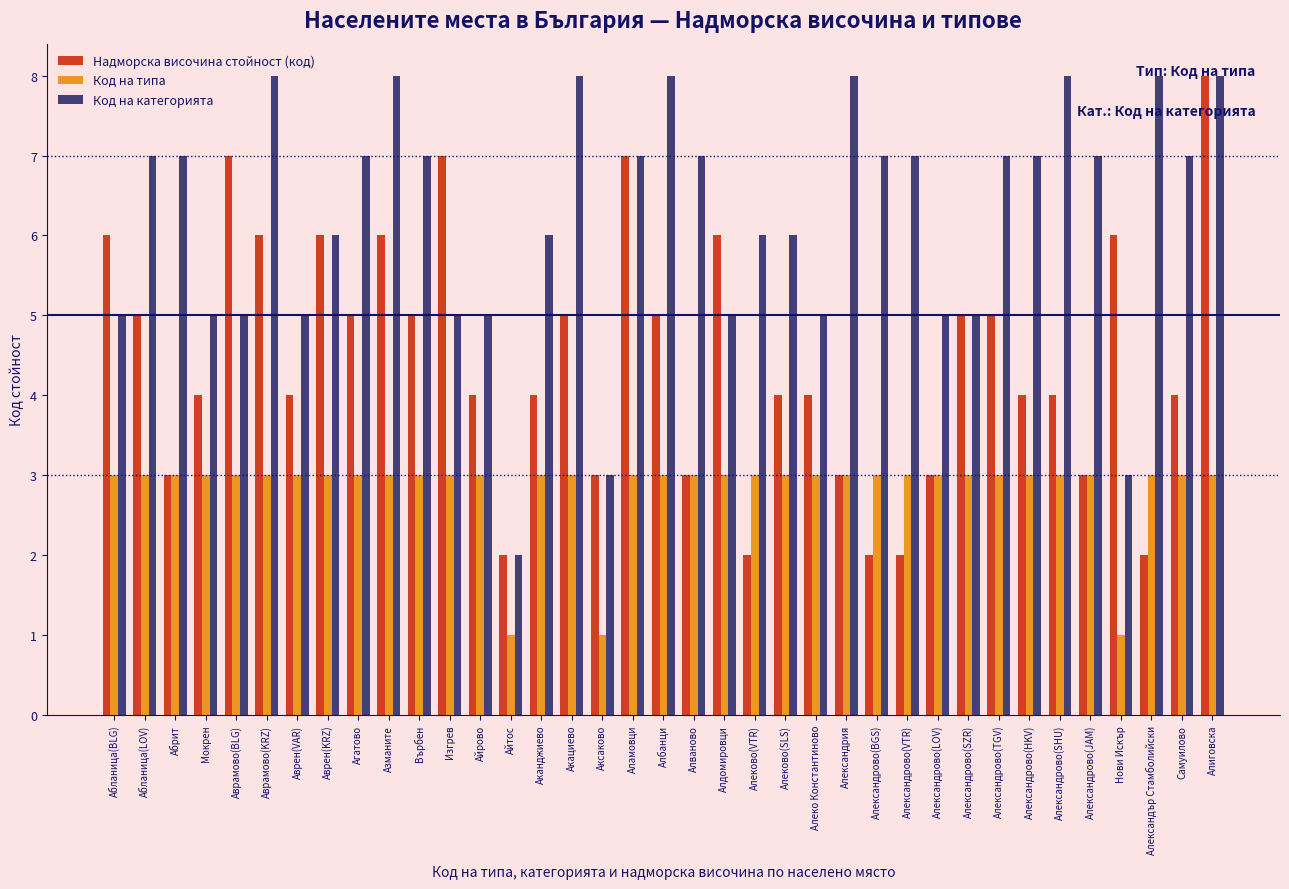

What is the total value across all series at Александрово(VTR)?

12